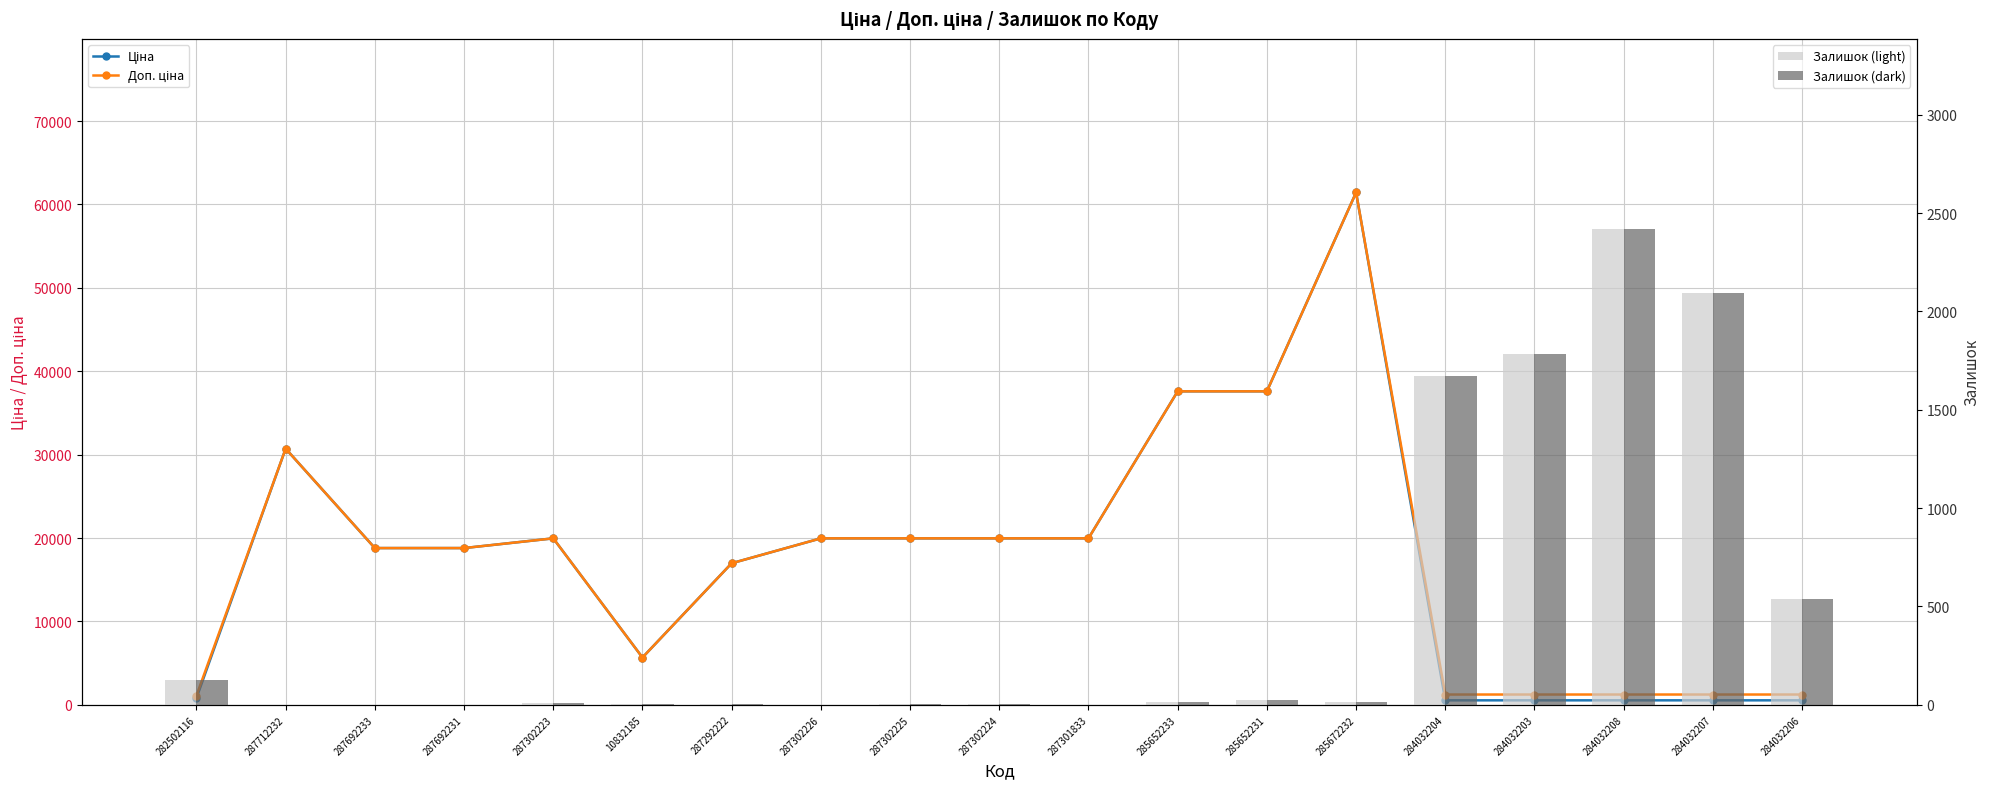

Reading right to left, list all the values displayed in this chart.

Ціна: 539.0	539.0	539.0	539.0	539.0	61434.3	37593.6	37593.6	19964.2	19964.2	19964.2	19964.2	16976.3	5673.8	19964.2	18796.8	18796.8	30717.1	818.5
Доп. ціна: 1235.4	1235.4	1235.4	1235.4	1235.4	61434.3	37593.6	37593.6	19964.2	19964.2	19964.2	19964.2	16976.3	5673.8	19964.2	18796.8	18796.8	30717.1	1109.2
Залишок (light): 539.0	2096.0	2419.0	1786.0	1674.0	16.0	23.0	13.0	0.0	3.0	5.0	0.0	2.0	4.0	7.0	0.0	0.0	0.0	125.0
Залишок (dark): 539.0	2096.0	2419.0	1786.0	1674.0	16.0	23.0	13.0	0.0	3.0	5.0	0.0	2.0	4.0	7.0	0.0	0.0	0.0	125.0